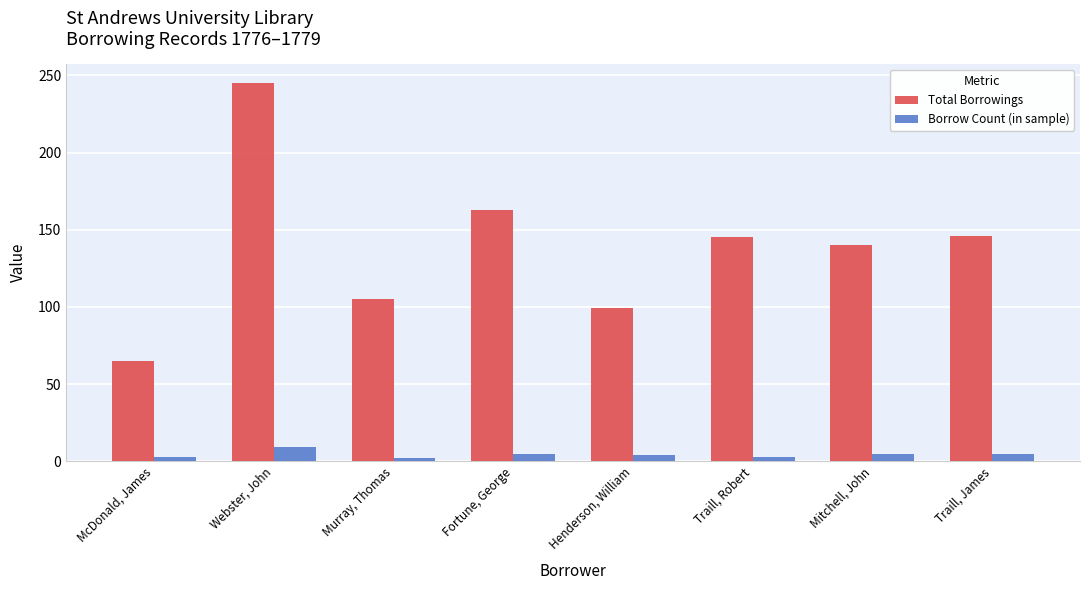

At how many categories does at least one series exceed 44?

8